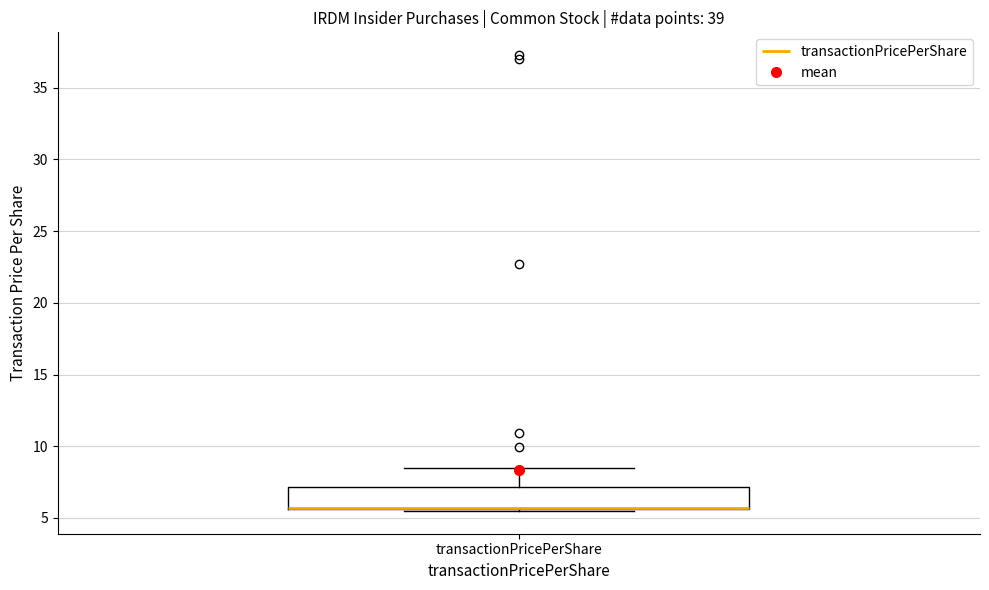

Where is the lower edge of the box for transactionPricePerShare on the y-axis? The values are not printed on the chart, so give them approximately, as read against the axis.

5.5